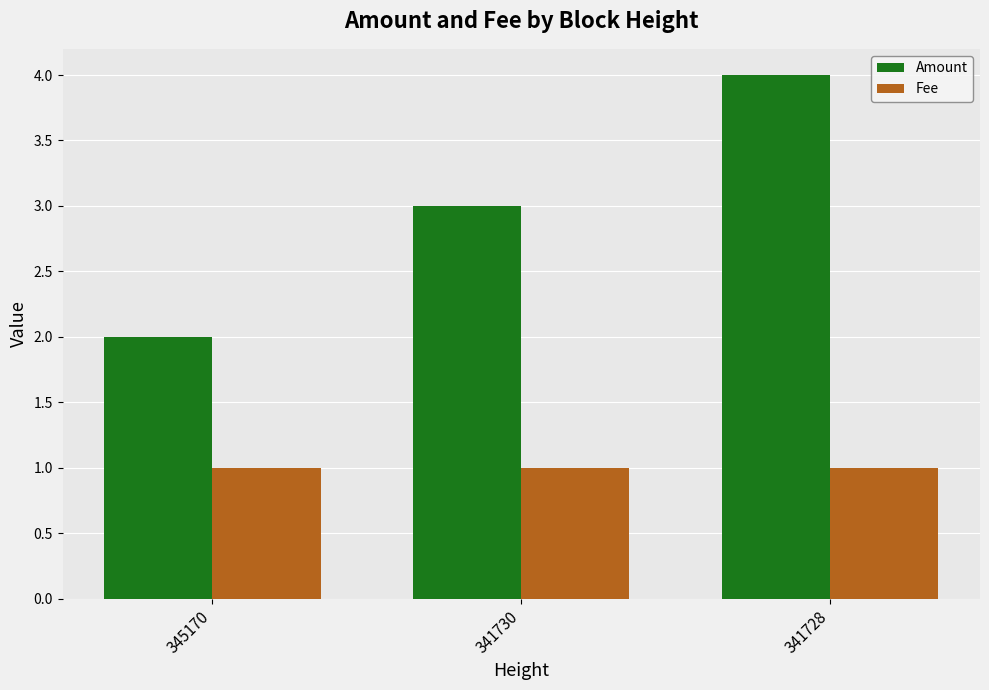

How many data points does each series have?

3